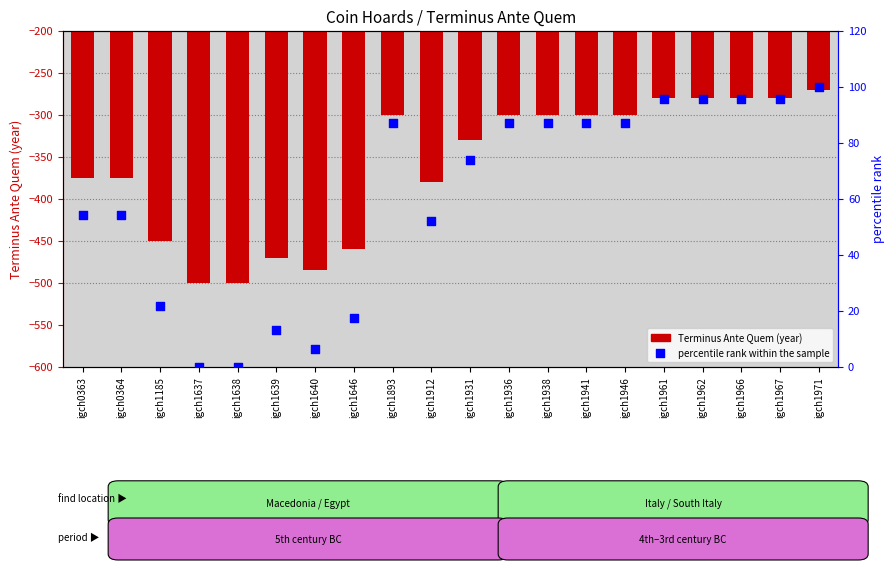

What is the total value across all series at igch1971?

-170.0